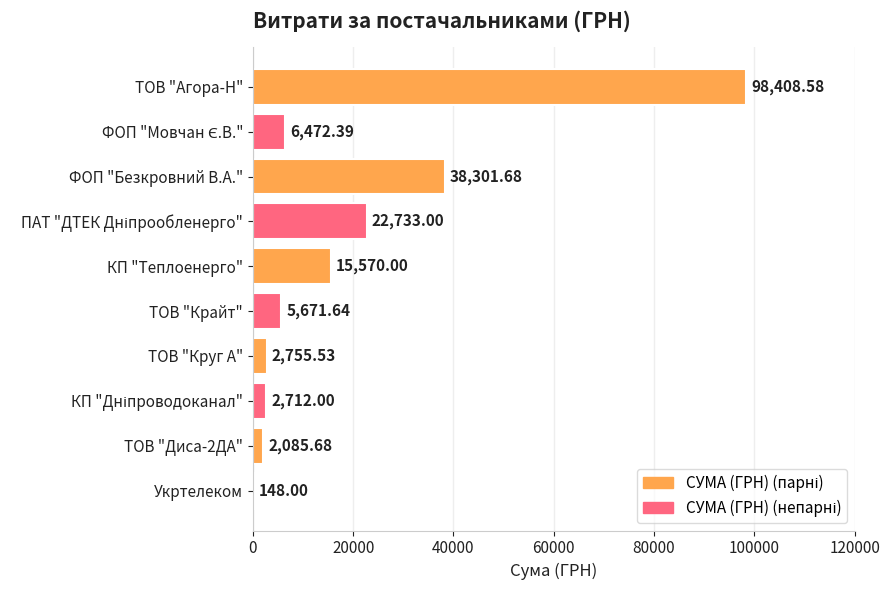

How many distinct data groups are displayed?

1